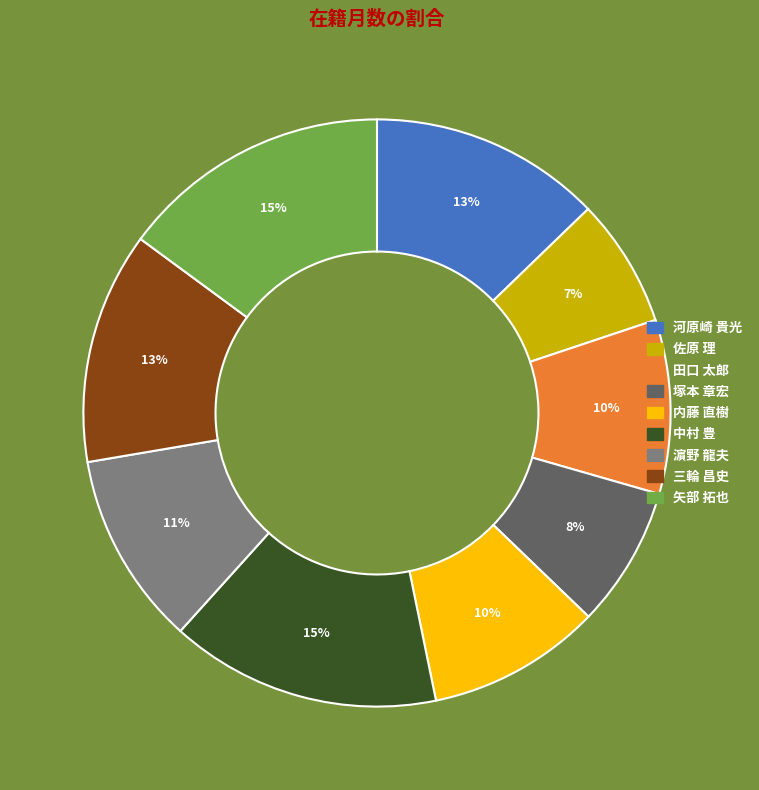

Is there any slice that represents more than half of the pie?

No